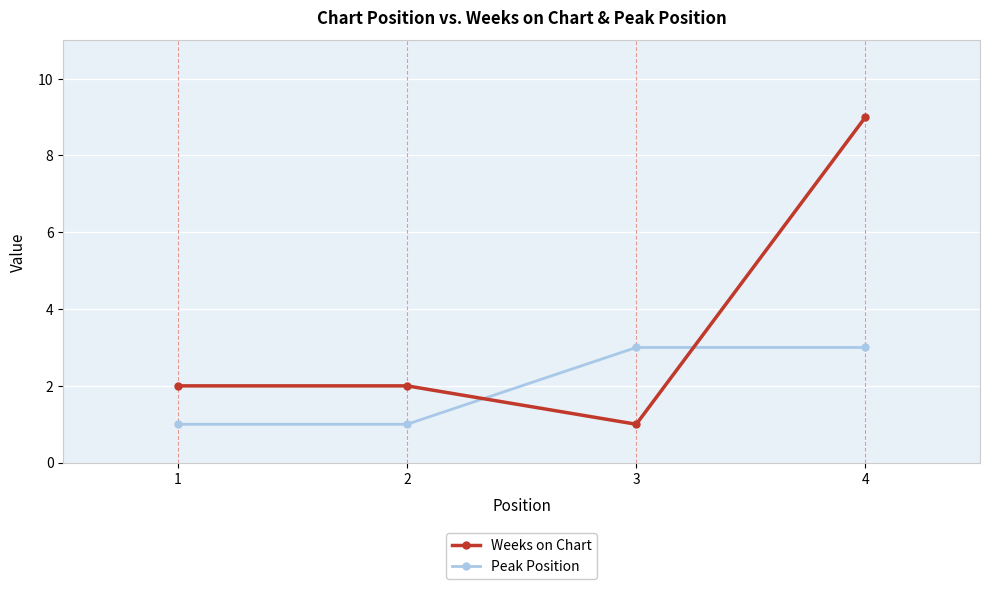

What is the value of the Peak Position point at the 4th from the left?

3